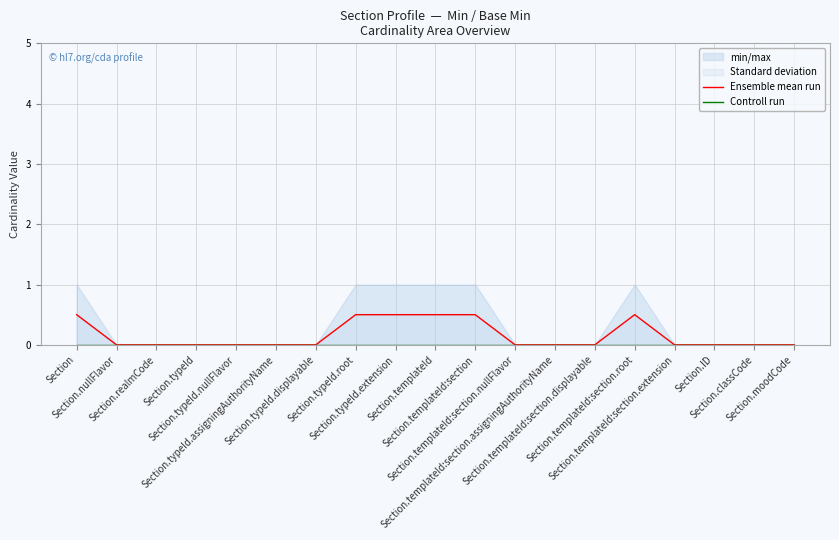

At Section.ID, list the series in order from smallest to largest.

Ensemble mean run, Controll run